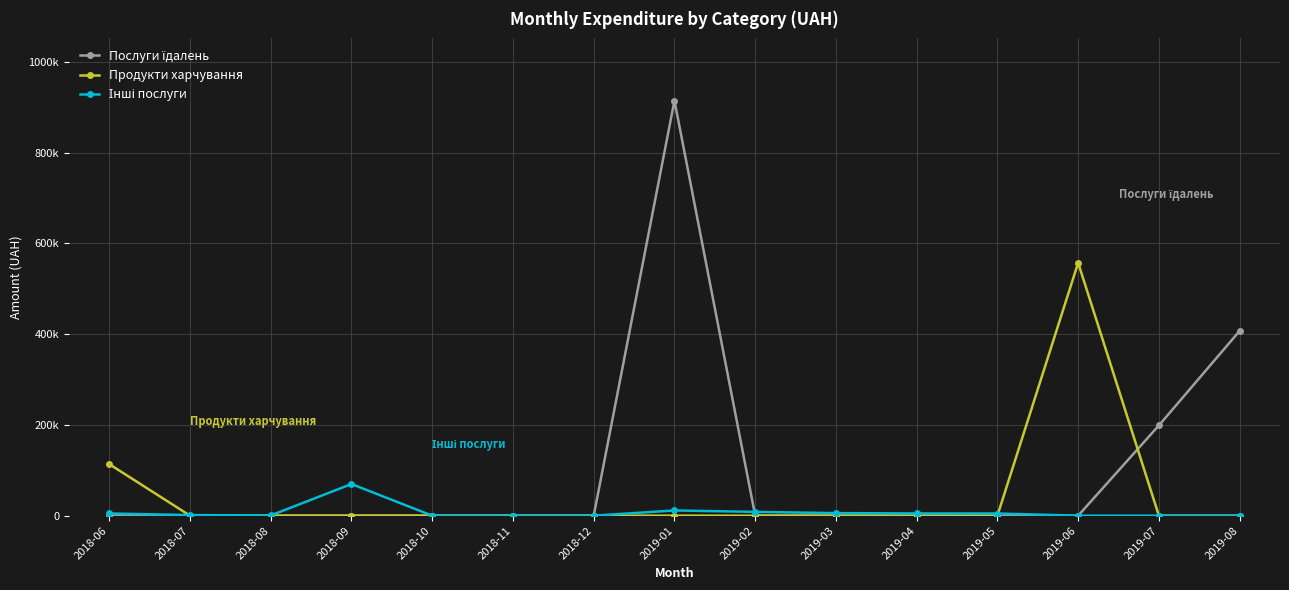

What is the average value of the Послуги їдалень series?

101389.4